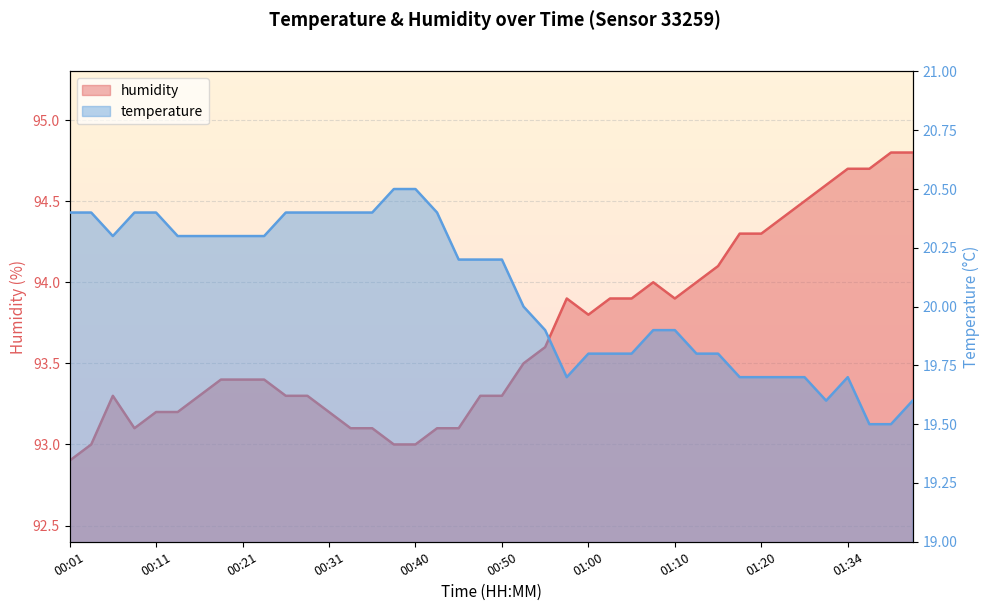

What is the label of the 30th point from the left?

01:12